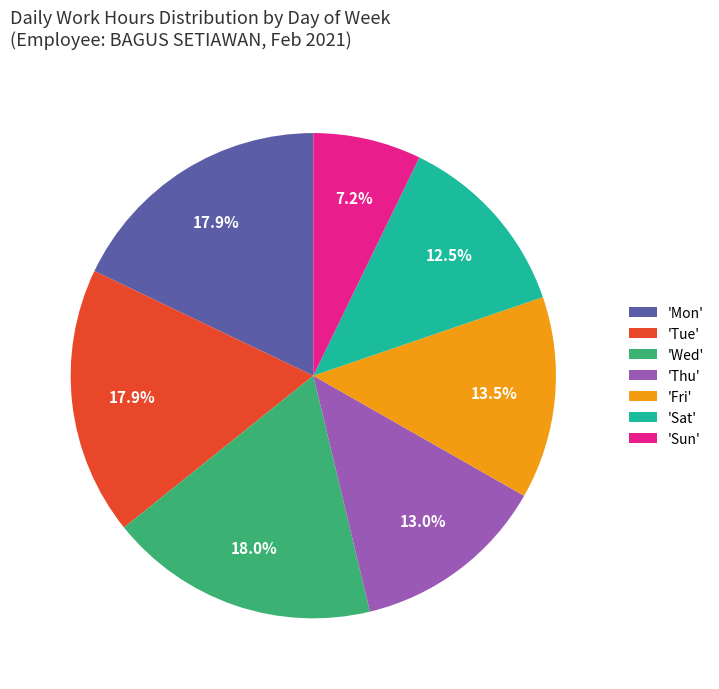

Is there a majority slice in this chart?

No